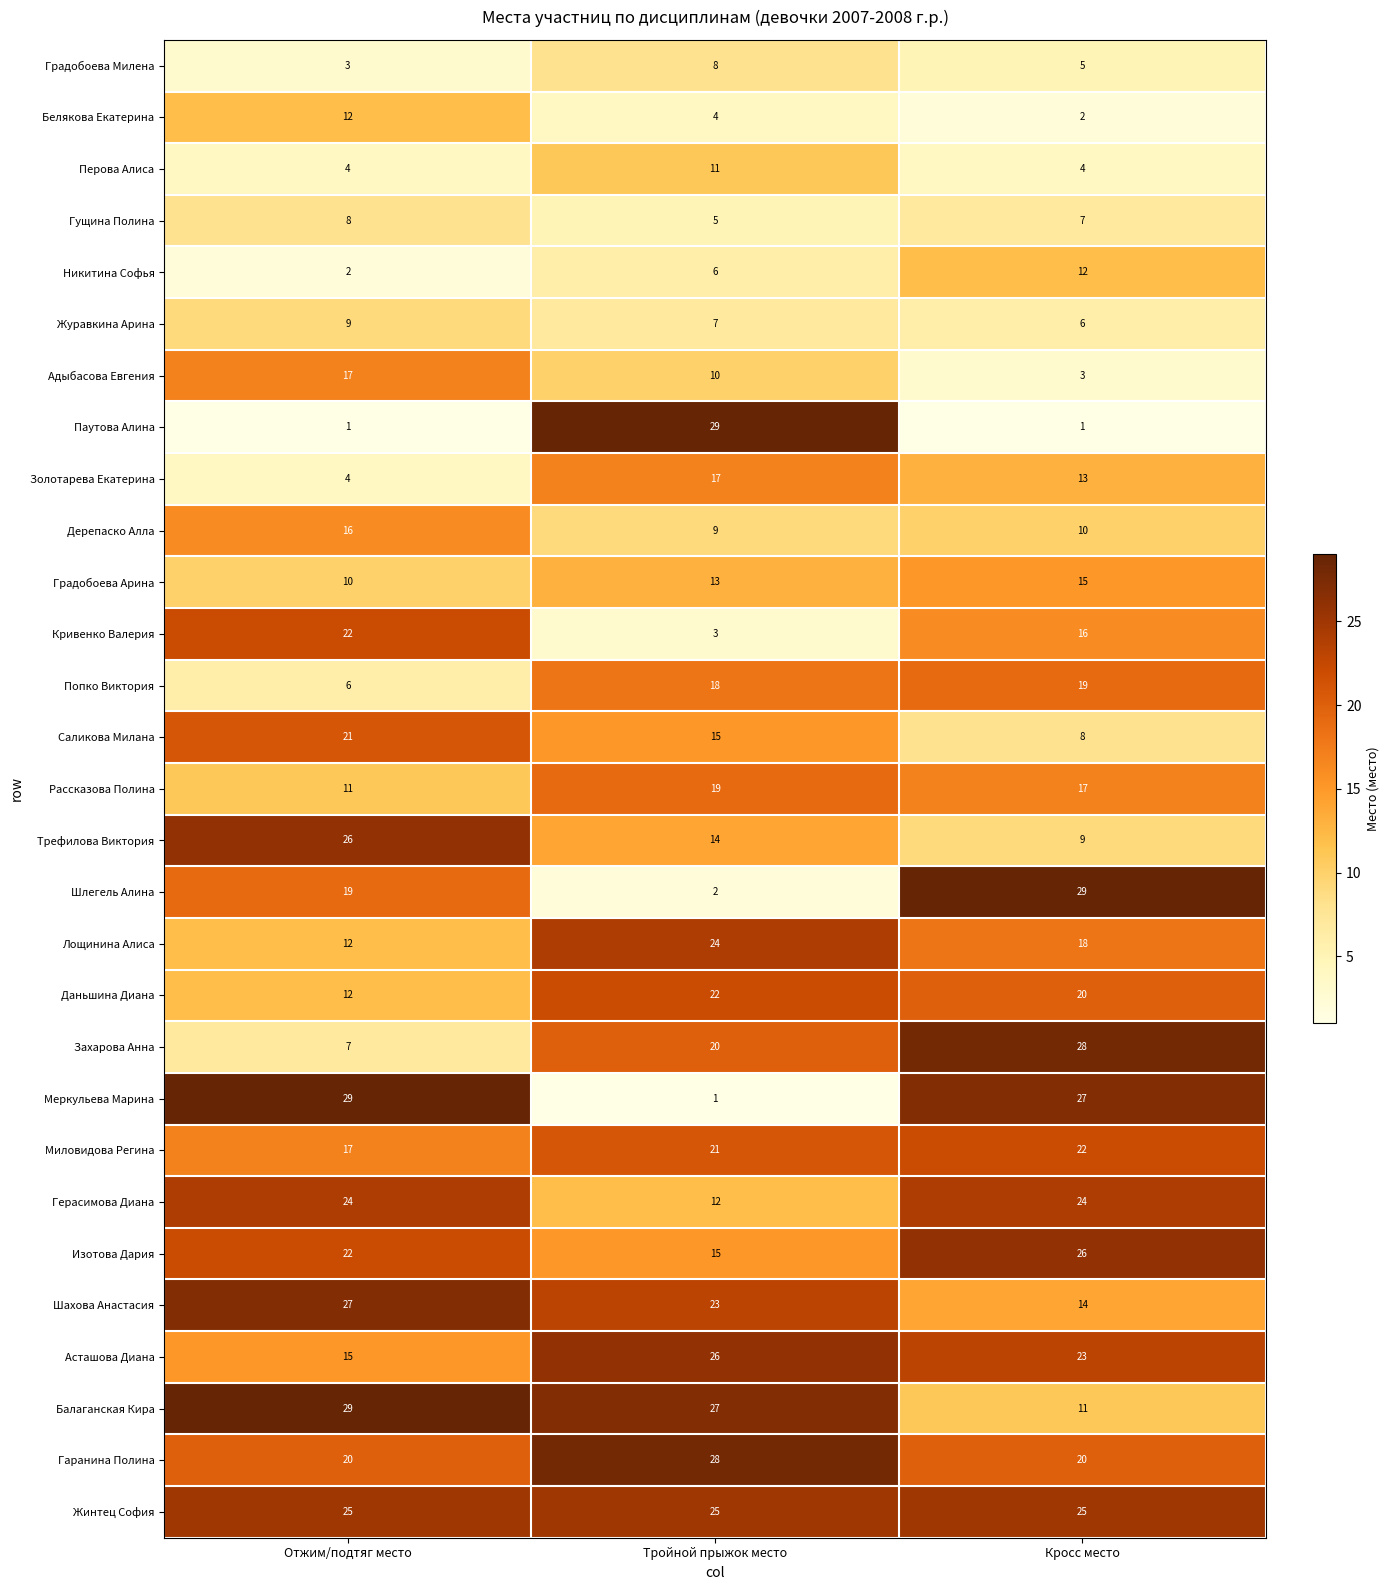

The value of Адыбасова Евгения at Тройной прыжок место is 10. True or false?

True